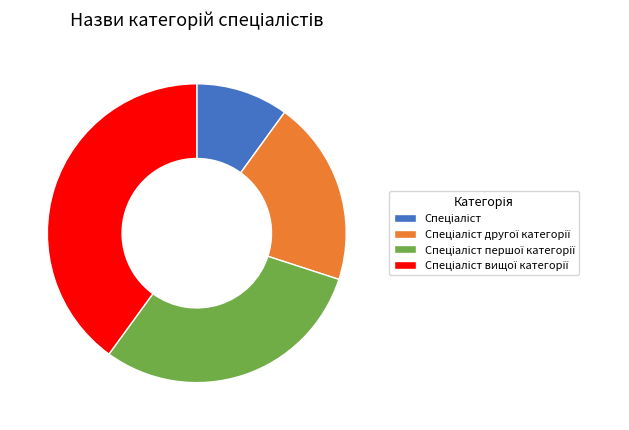

Does any single category account for the majority?

No